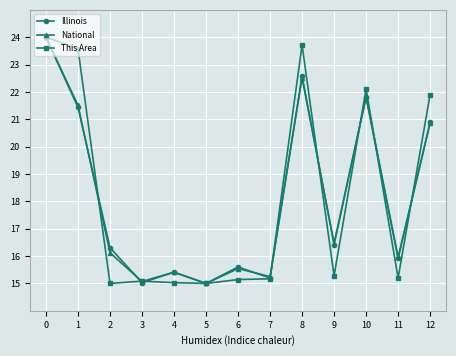

What is the value of the National point at the 12th from the left?

16.0